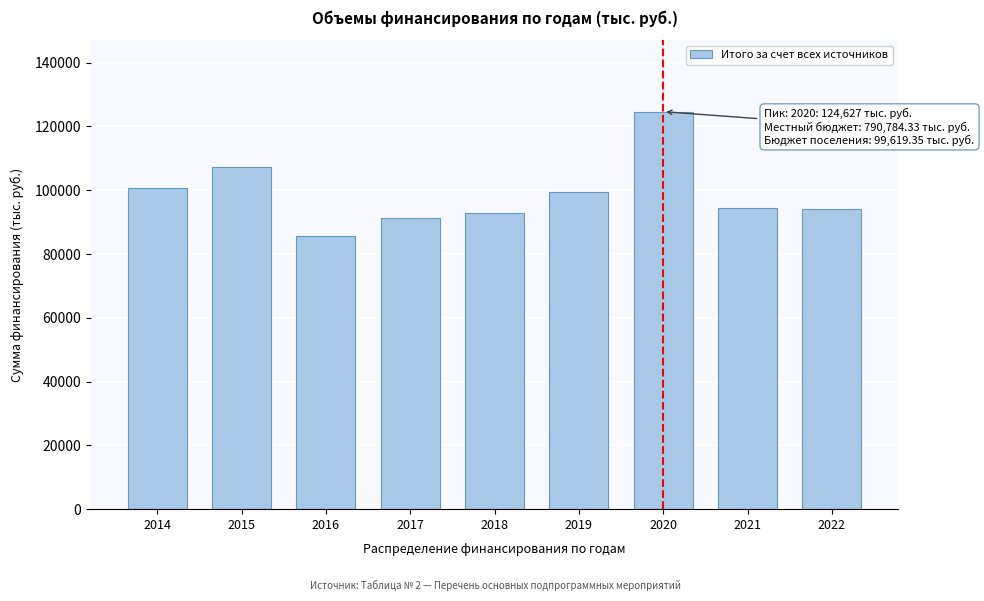

The value at 2016 is 140343.5. True or false?

False